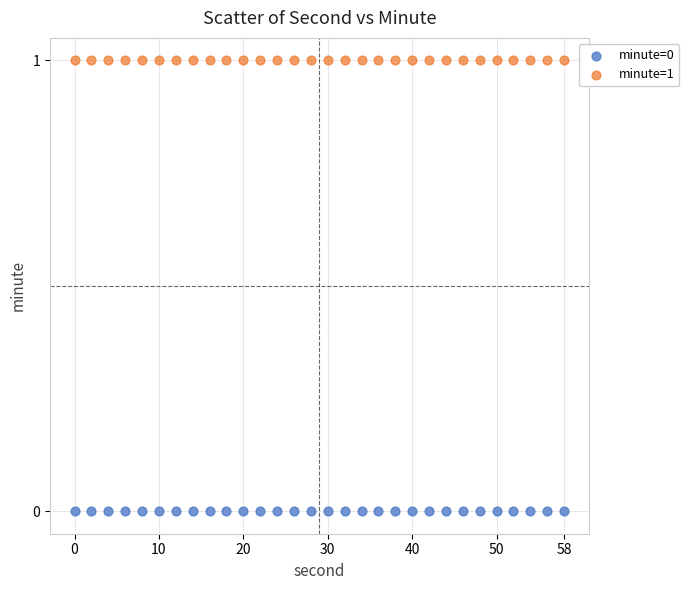

Which series contains the lowest Y value?

minute=0